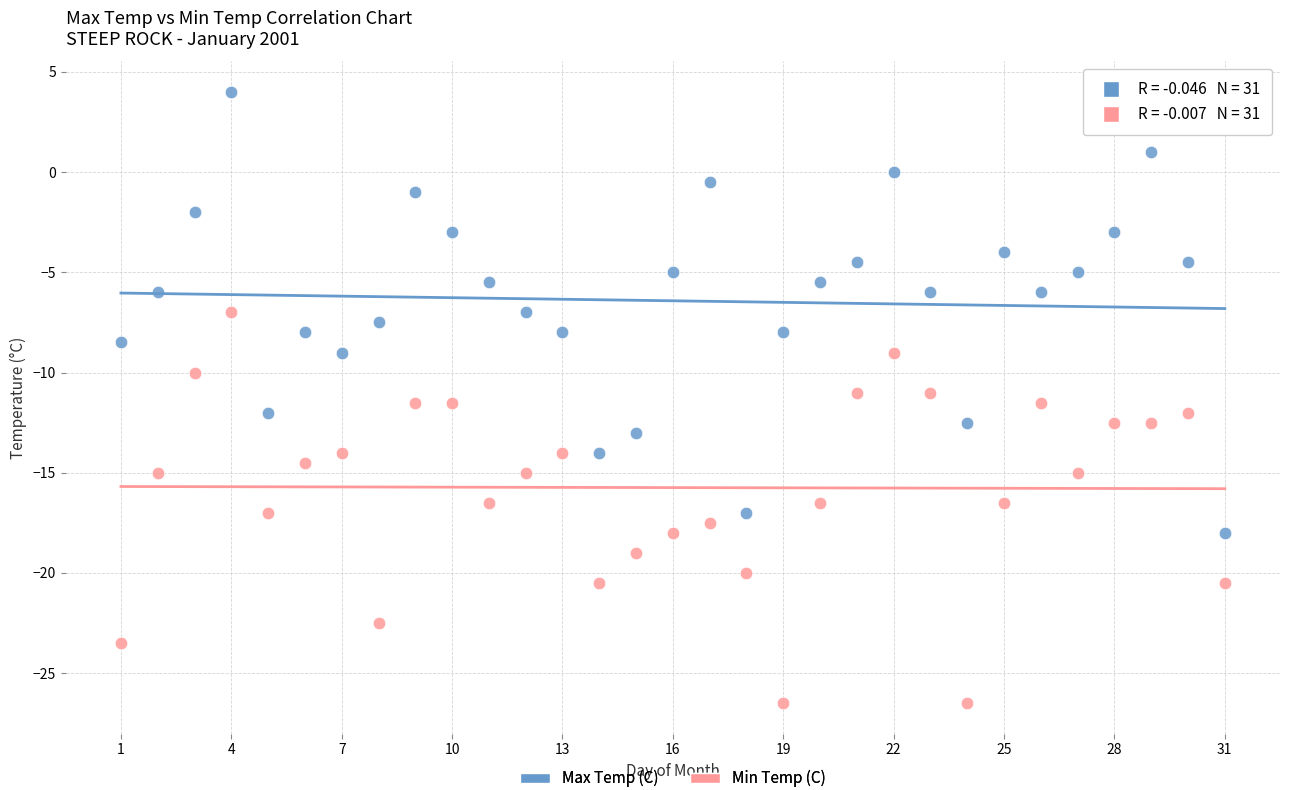

Which series has the largest Y range (max minus min)?

Max Temp (C)